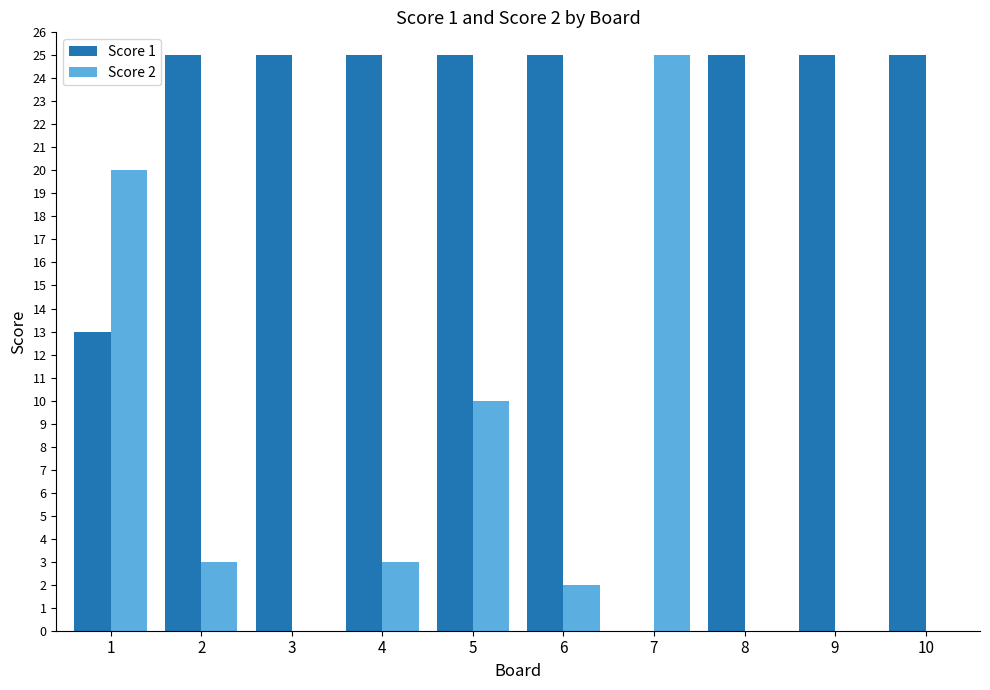

Reading left to right, what are all the values shown in this chart?

Score 1: 13	25	25	25	25	25	0	25	25	25
Score 2: 20	3	0	3	10	2	25	0	0	0